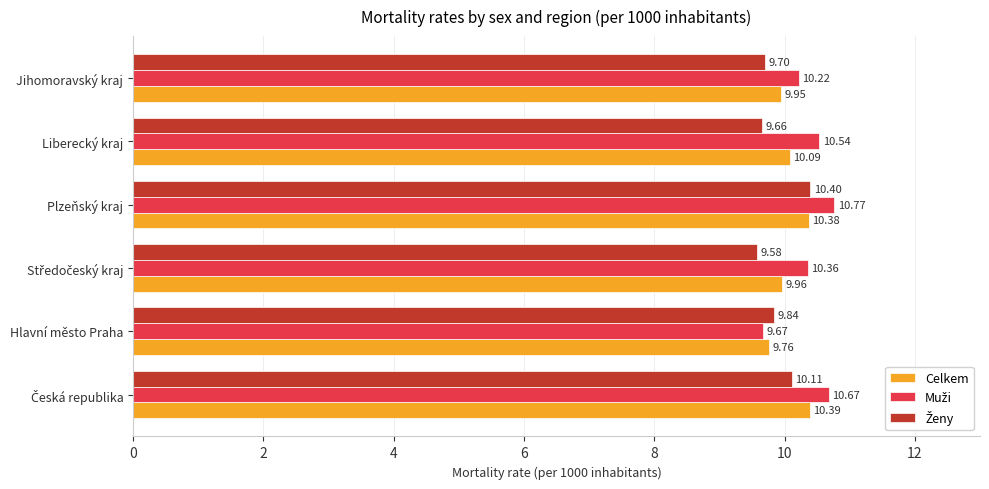

At how many categories does at least one series exceed 9?

6